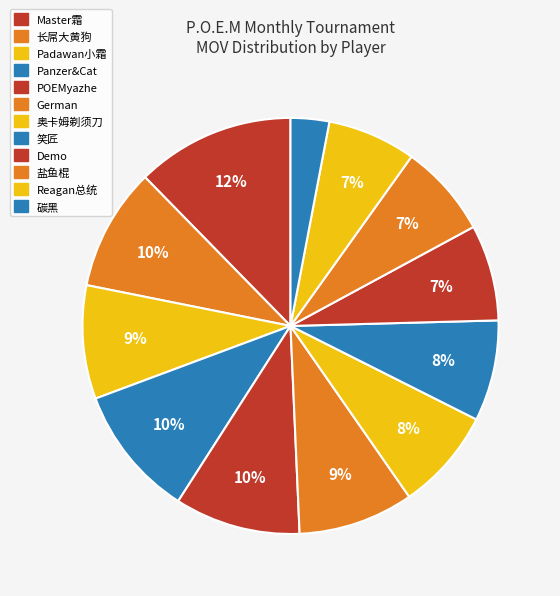

How many segments does this pie chart have?

12